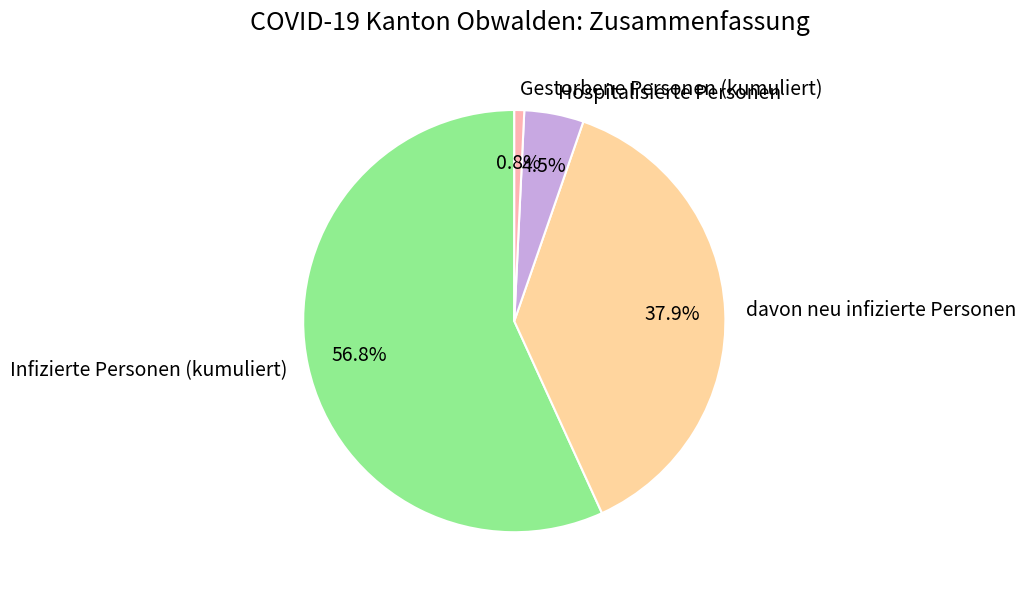

Which category accounts for the majority?

Infizierte Personen (kumuliert)